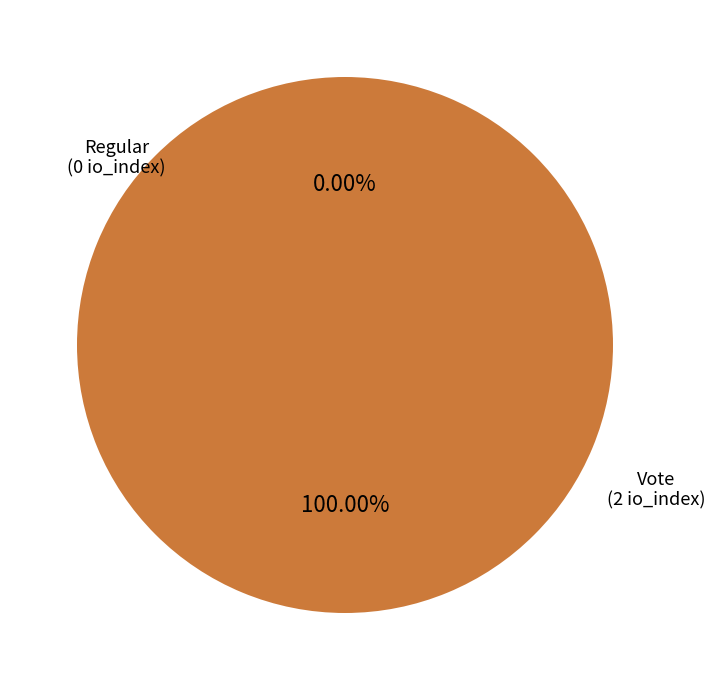

What is the change in value from Regular to Vote?

+2